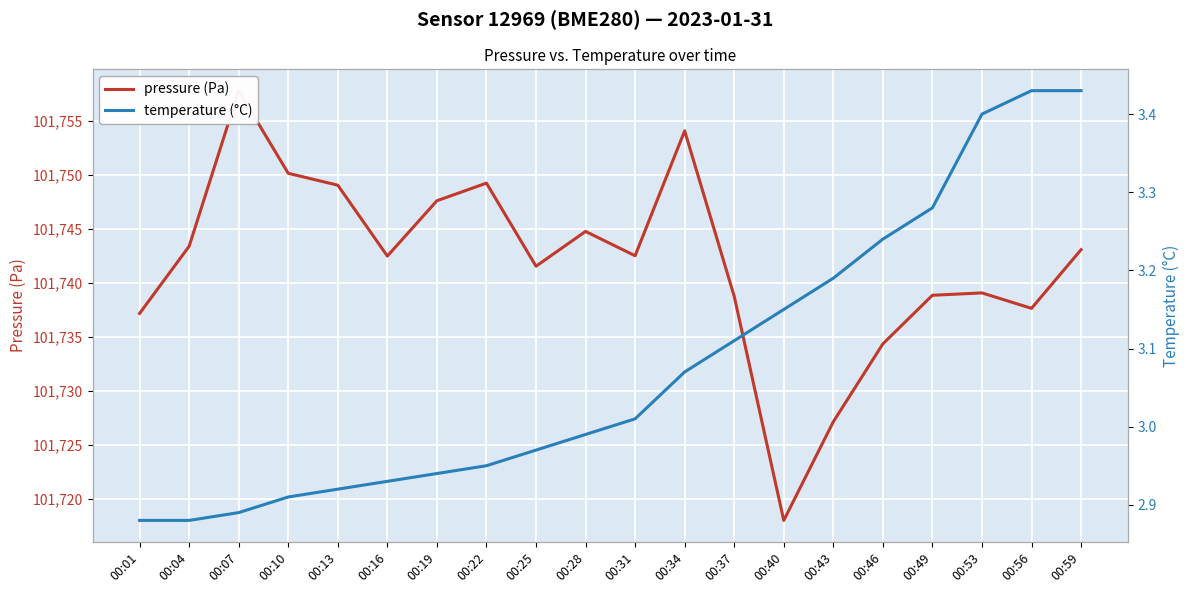

In pressure (Pa), how many points are lower than both neighbors (excluding endpoints)?

5